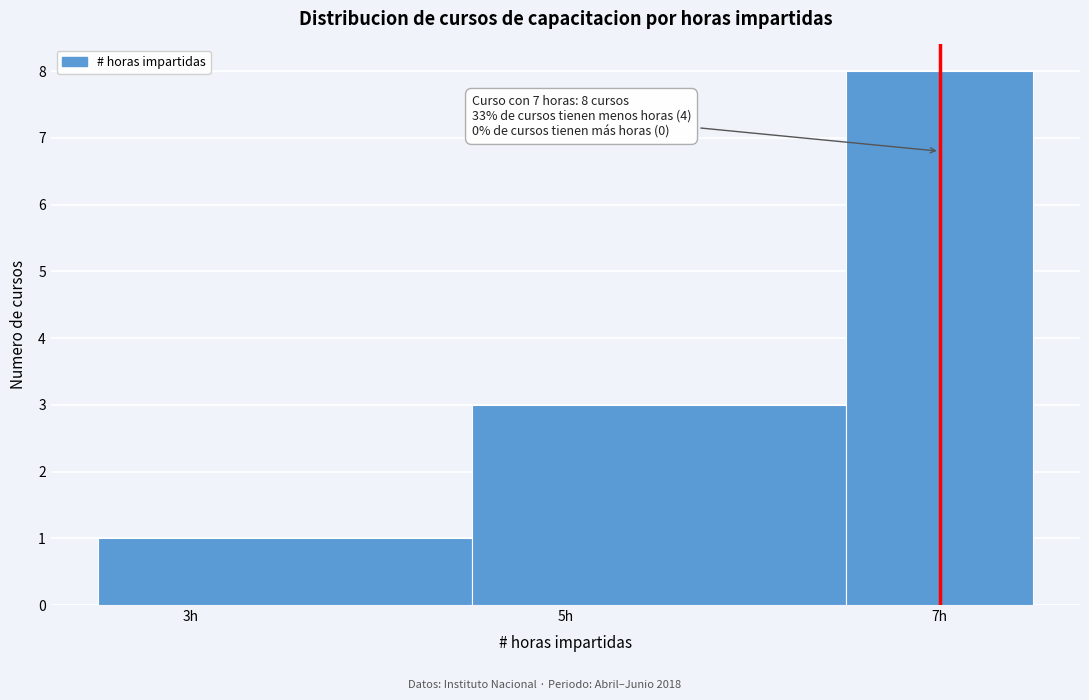

Which range on the x-axis has the tallest bar?

6.5 to 7.5